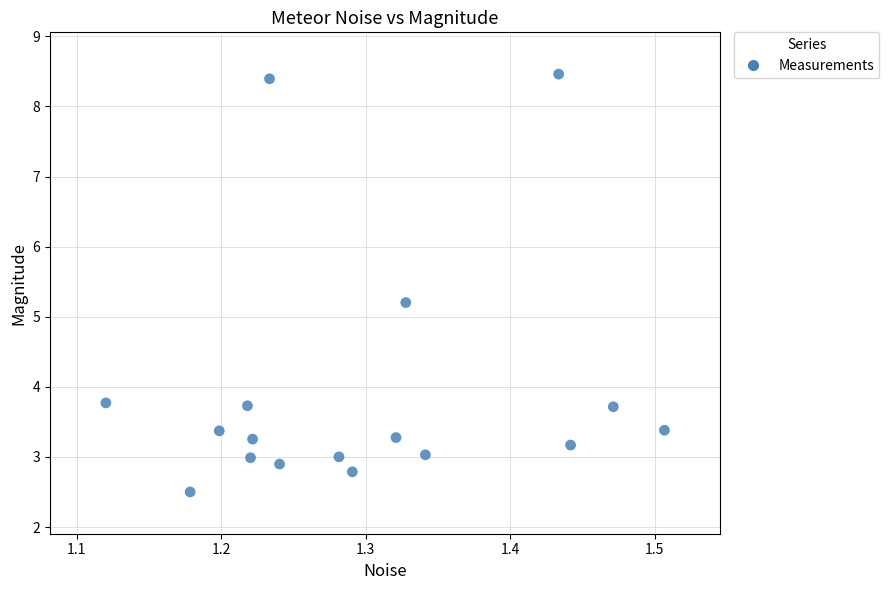

What Y value in the scatter plot is closest to 5?

5.2